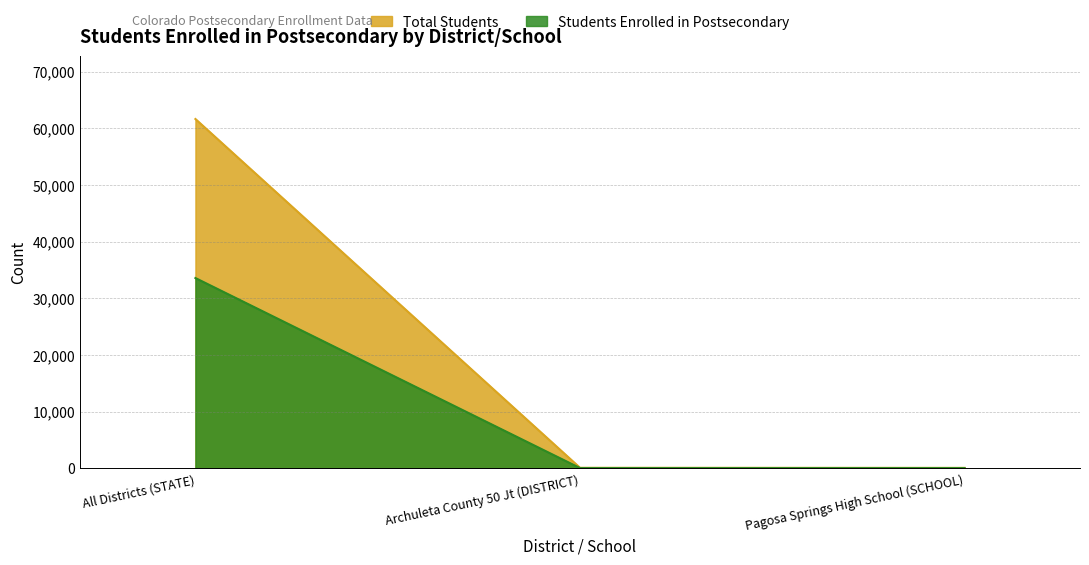

Rank the series by their average value, from highest to lowest.

Total Students, Students Enrolled in Postsecondary